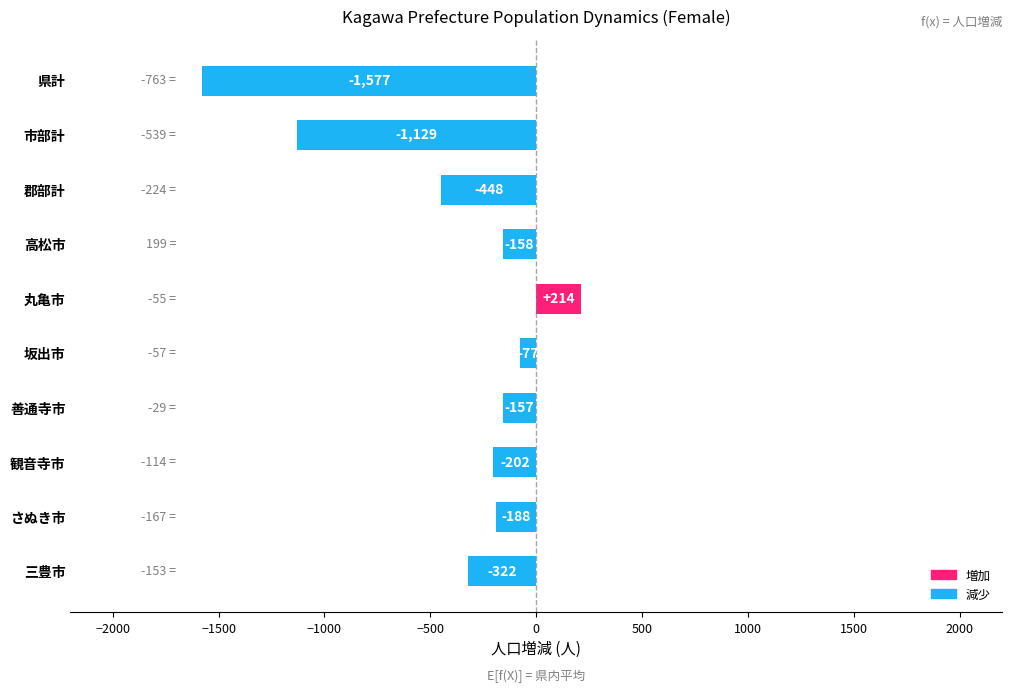

True or false: the data shows 214 at 丸亀市.

True